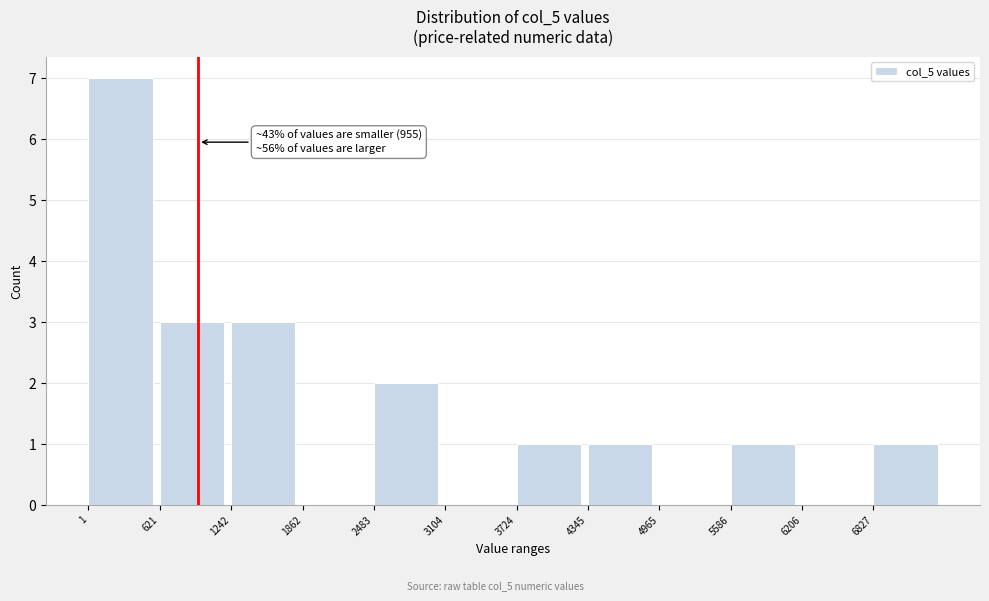

Which range on the x-axis has the tallest bar?

0 to 600